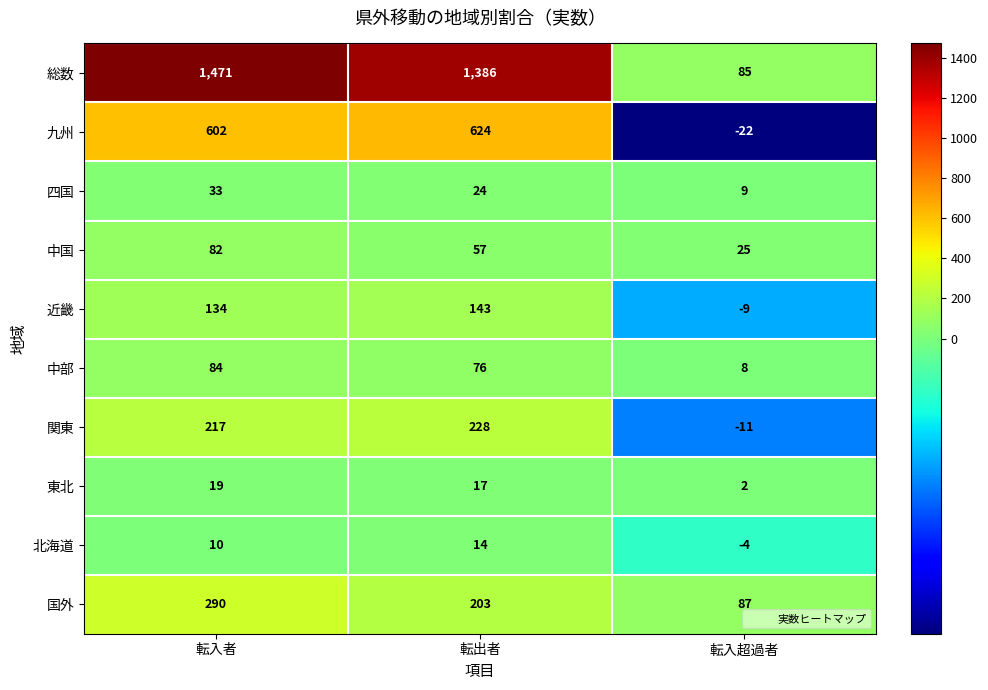

At which category is the sum across all series the highest?

転入者